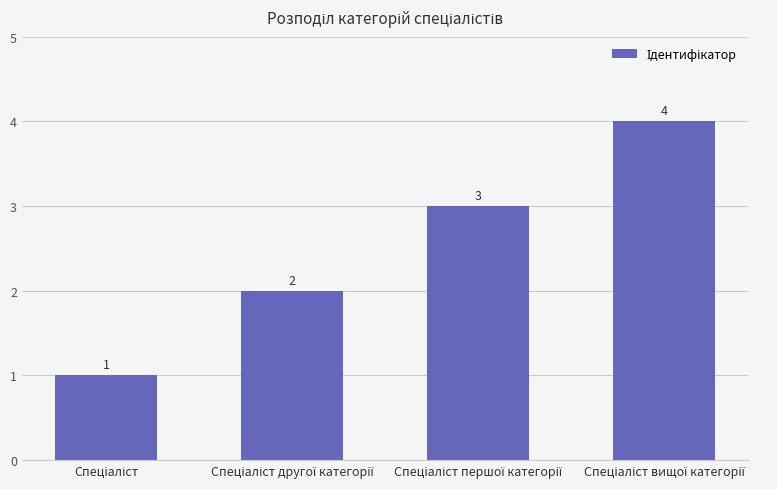

Count the number of categories in the chart.

4